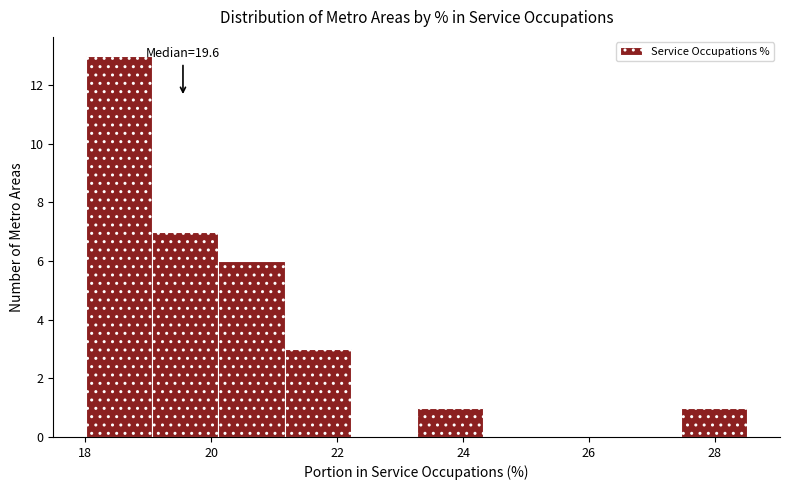

Over which range of the x-axis is the bar tallest?

18.0 to 19.0